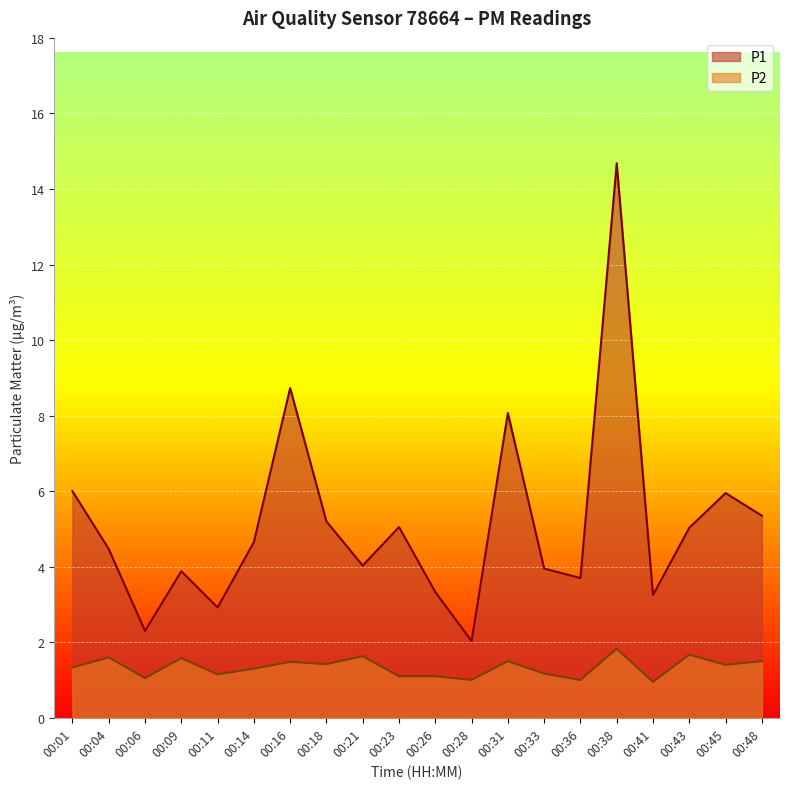

Reading left to right, transcribe all the data shown in this chart.

P1: 6.0	4.5	2.3	3.9	2.9	4.7	8.7	5.2	4.0	5.0	3.3	2.0	8.1	4.0	3.7	14.7	3.2	5.0	6.0	5.3
P2: 1.3	1.6	1.1	1.6	1.1	1.3	1.5	1.4	1.6	1.1	1.1	1.0	1.5	1.2	1.0	1.8	0.9	1.7	1.4	1.5